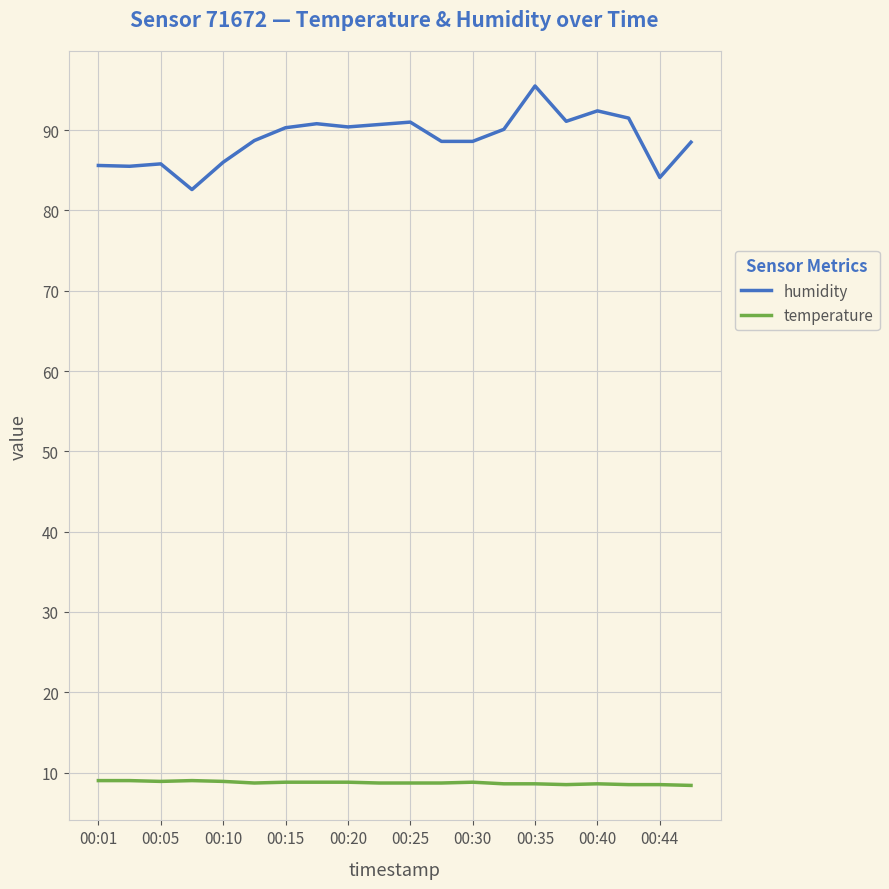

Rank the series by their maximum value, from highest to lowest.

humidity, temperature